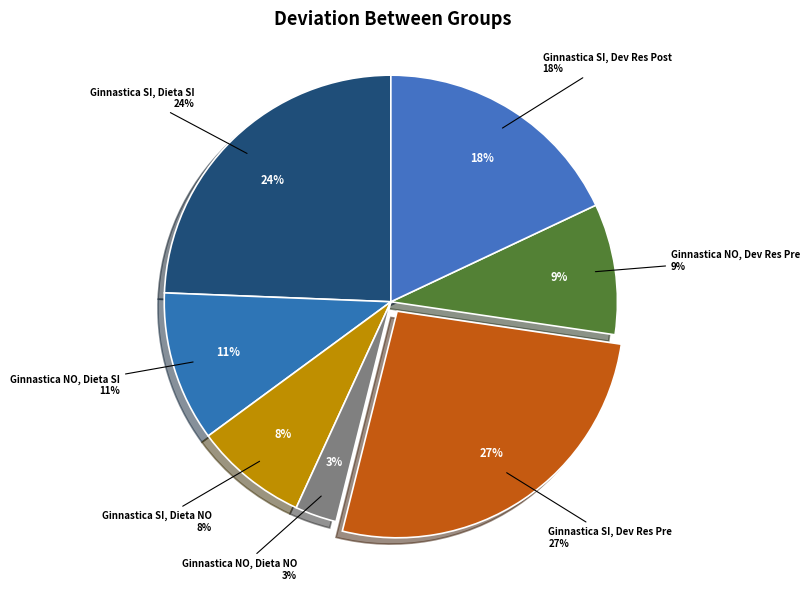

Does any single category account for the majority?

No